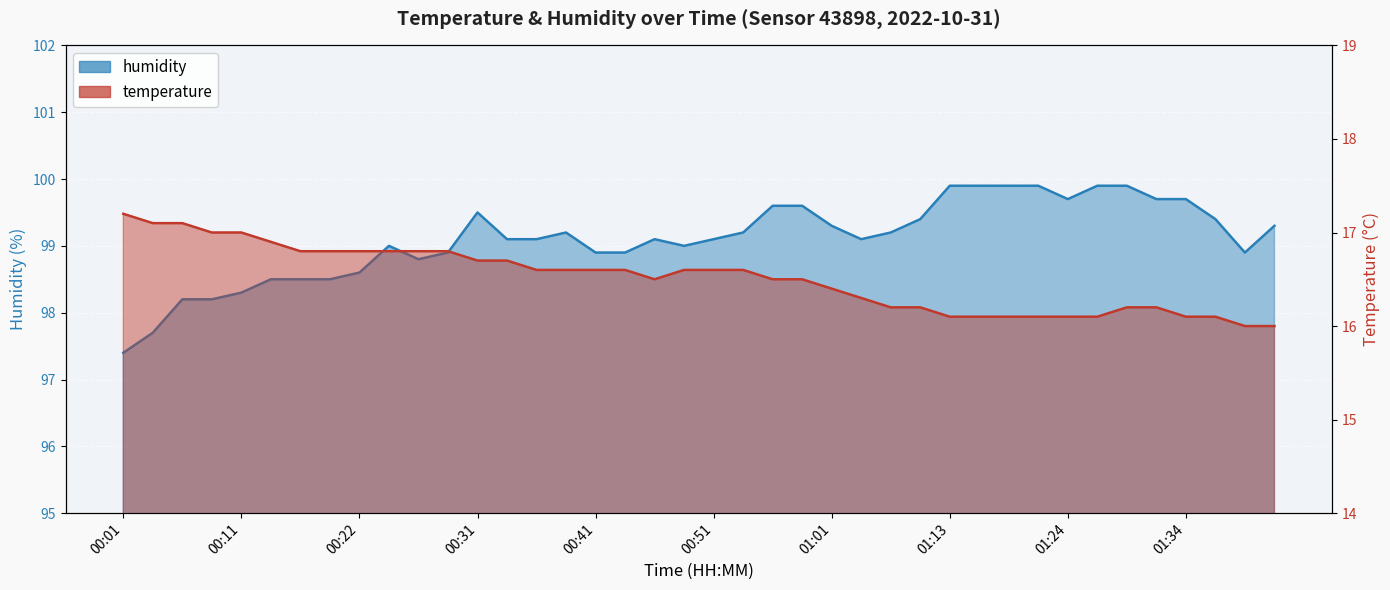

What are all the series names shown in the legend?

temperature, humidity